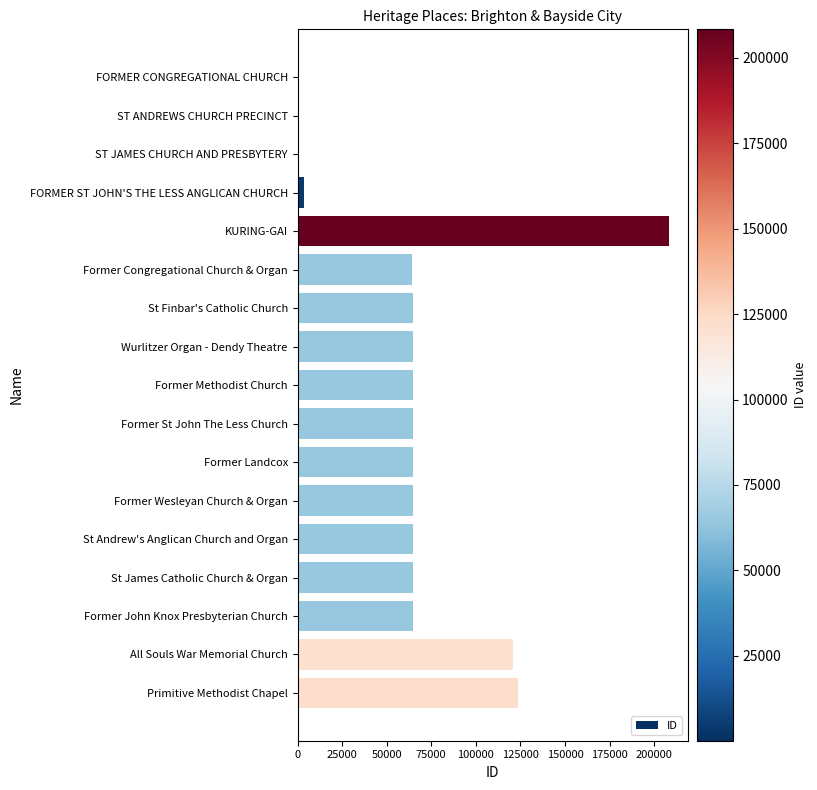

What is the sum of all values?

1102619